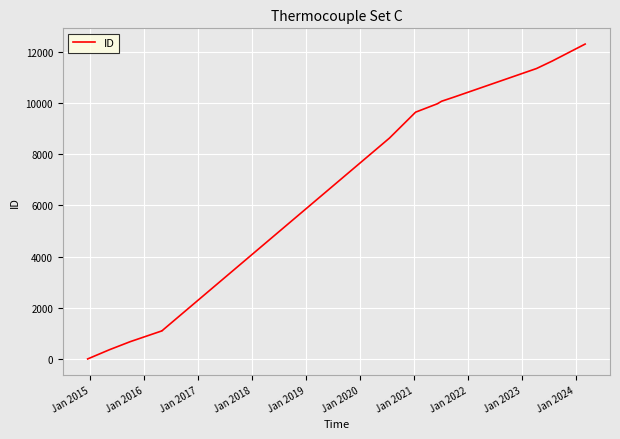

The value at Jan 2018 is 1534. True or false?

False